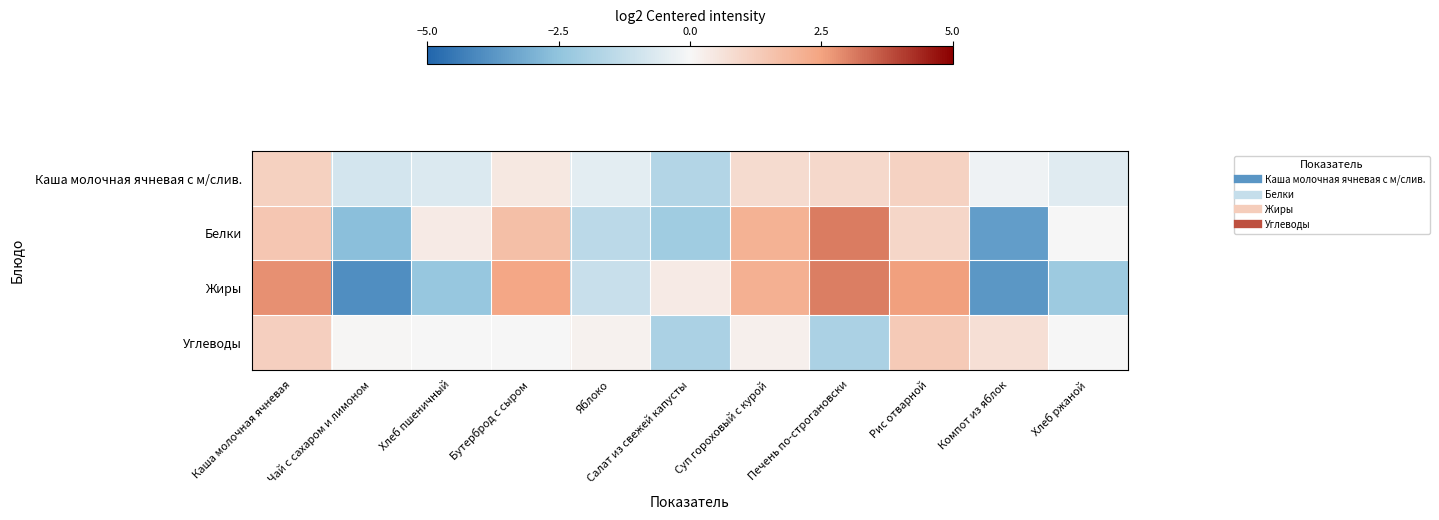

How many data points does each series have?

11